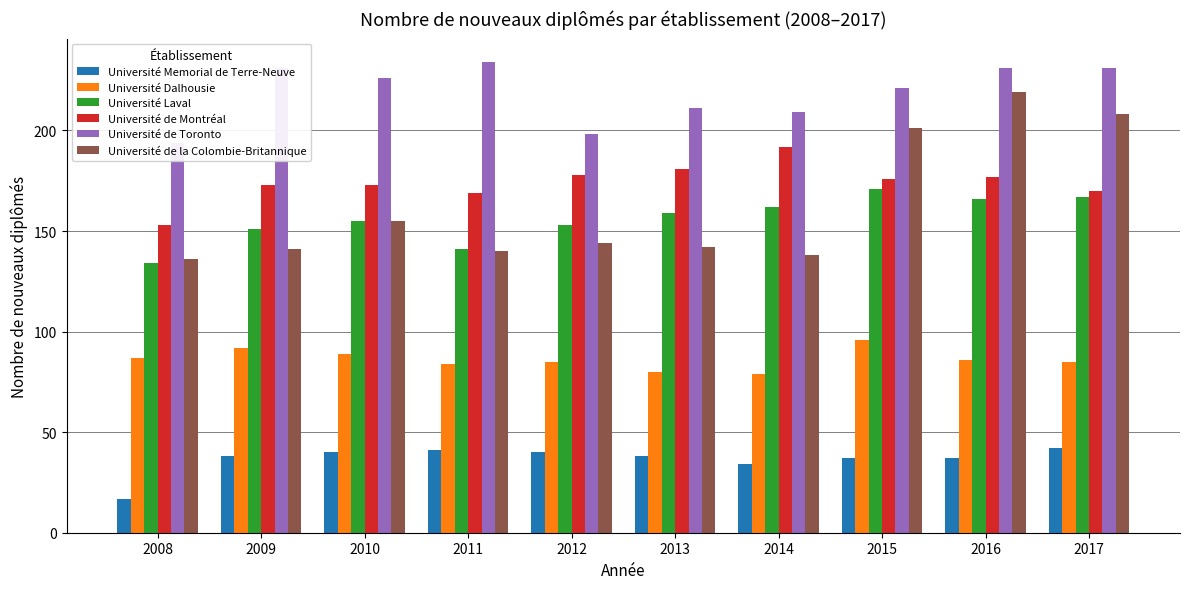

How many data points in Université de Toronto are above 226?

4